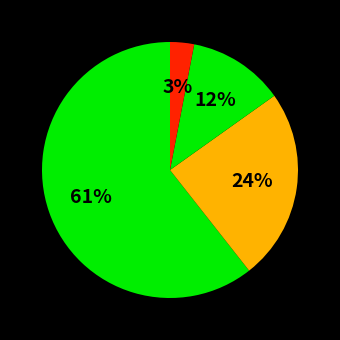

How many segments does this pie chart have?

4